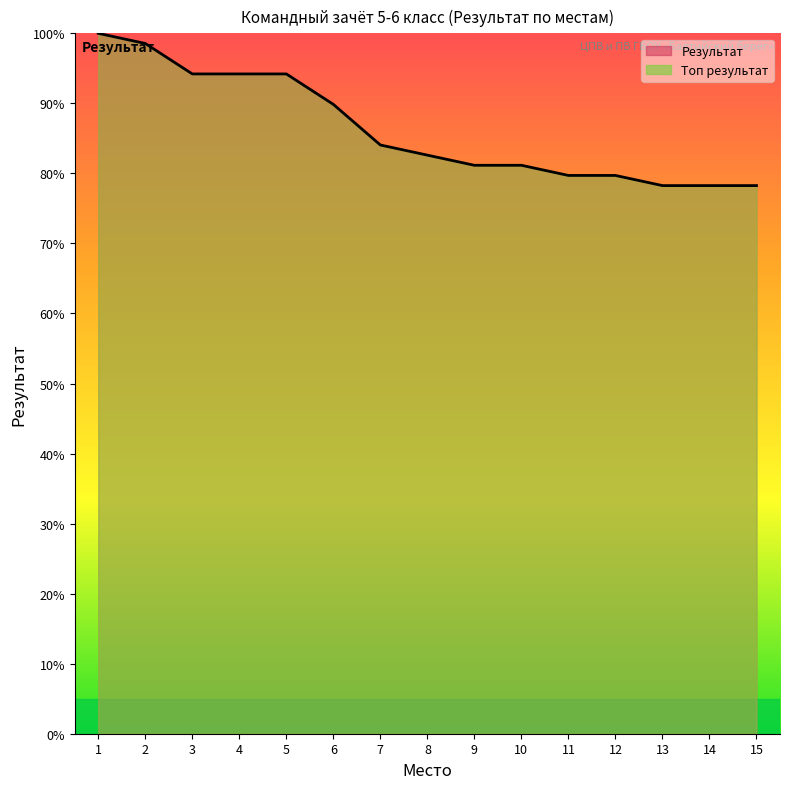

Approximately how many times larger is the value at 6 compared to 1?

0.9